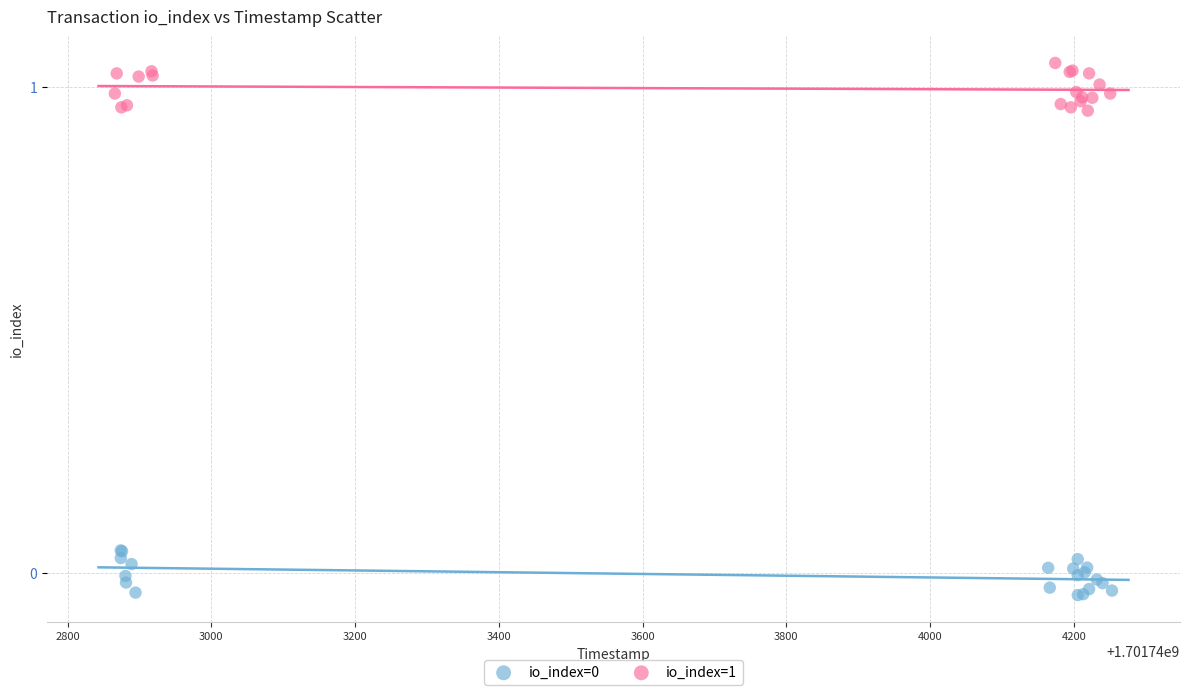

Which series contains the highest Y value?

io_index=1